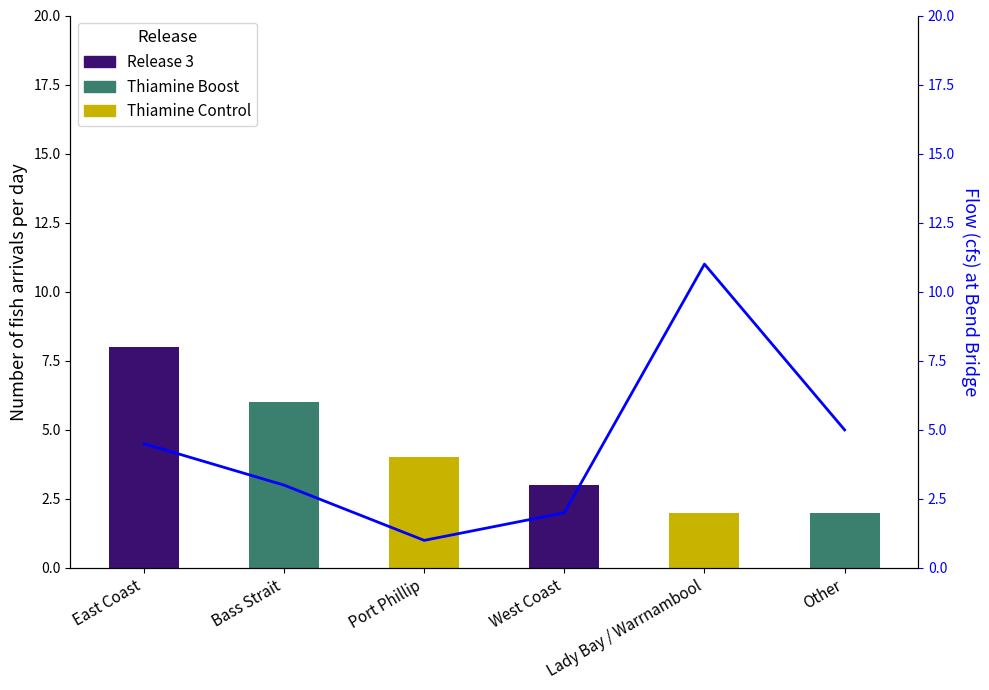

Which label corresponds to the largest value in the chart?

Lady Bay / Warrnambool